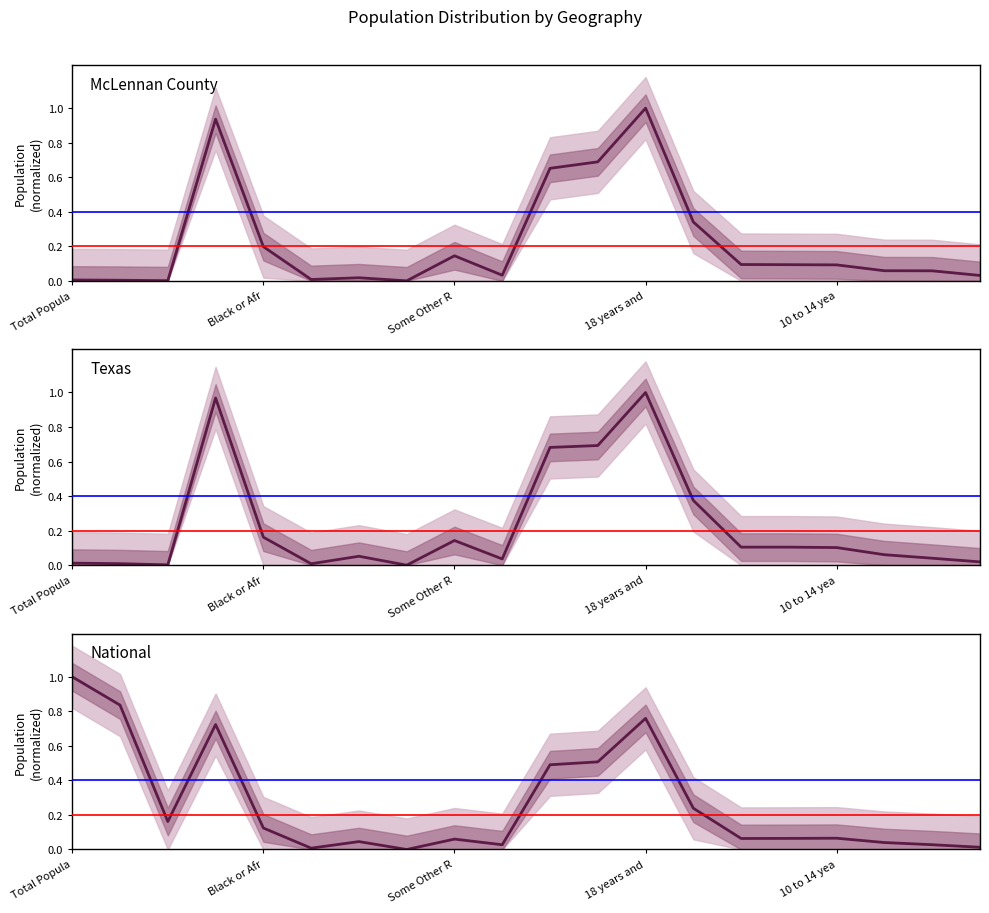

What is the sum of all Texas values?

4.6